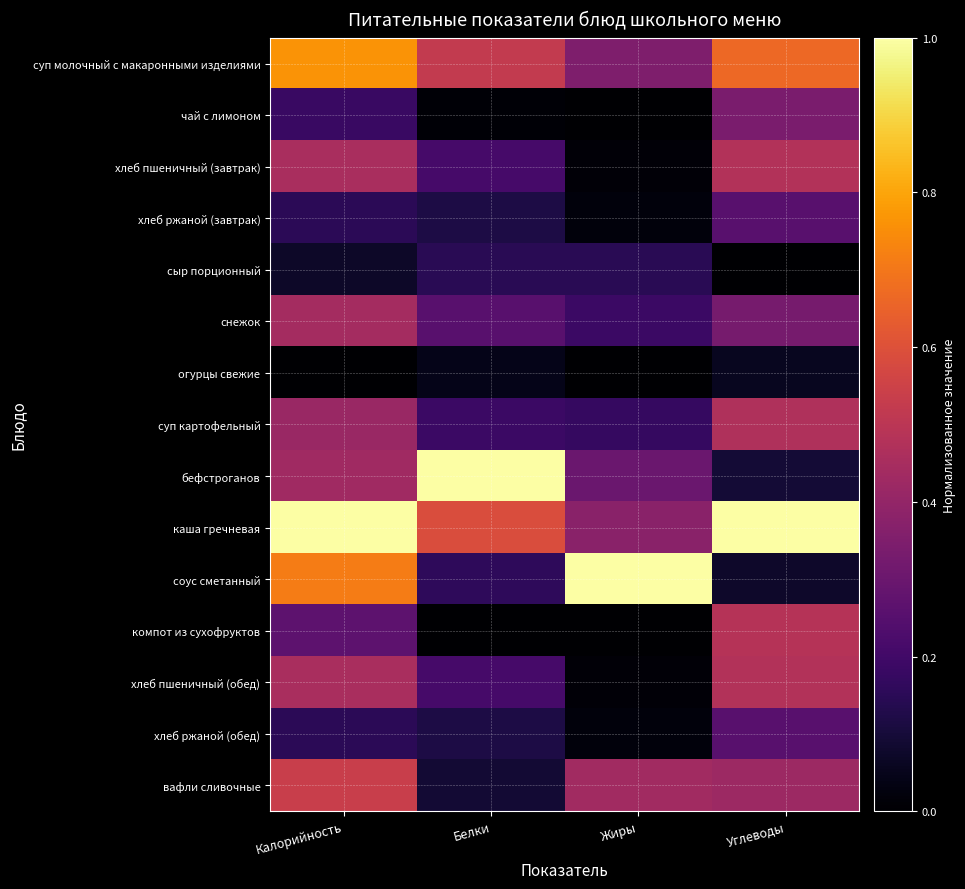

Reading right to left, list all the values displayed in this chart.

суп молочный с макаронными изделиями: Углеводы=0.7	Жиры=0.3	Белки=0.5	Калорийность=0.8
чай с лимоном: Углеводы=0.3	Жиры=0.0	Белки=0.0	Калорийность=0.2
хлеб пшеничный (завтрак): Углеводы=0.5	Жиры=0.0	Белки=0.2	Калорийность=0.5
хлеб ржаной (завтрак): Углеводы=0.3	Жиры=0.0	Белки=0.1	Калорийность=0.2
сыр порционный: Углеводы=0.0	Жиры=0.1	Белки=0.1	Калорийность=0.1
снежок: Углеводы=0.3	Жиры=0.2	Белки=0.3	Калорийность=0.4
огурцы свежие: Углеводы=0.1	Жиры=0.0	Белки=0.0	Калорийность=0.0
суп картофельный: Углеводы=0.5	Жиры=0.2	Белки=0.2	Калорийность=0.4
бефстроганов: Углеводы=0.1	Жиры=0.3	Белки=1.0	Калорийность=0.4
каша гречневая: Углеводы=1.0	Жиры=0.4	Белки=0.6	Калорийность=1.0
соус сметанный: Углеводы=0.1	Жиры=1.0	Белки=0.2	Калорийность=0.7
компот из сухофруктов: Углеводы=0.5	Жиры=0.0	Белки=0.0	Калорийность=0.3
хлеб пшеничный (обед): Углеводы=0.5	Жиры=0.0	Белки=0.2	Калорийность=0.5
хлеб ржаной (обед): Углеводы=0.3	Жиры=0.0	Белки=0.1	Калорийность=0.2
вафли сливочные: Углеводы=0.4	Жиры=0.4	Белки=0.1	Калорийность=0.5